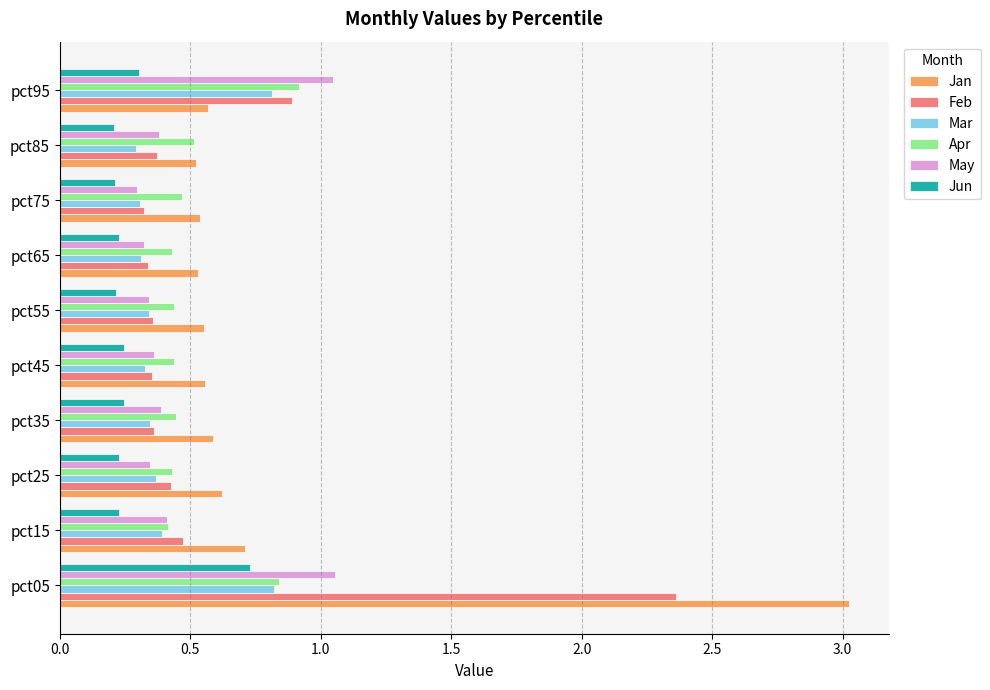

Which series has the widest spread of values?

Jan